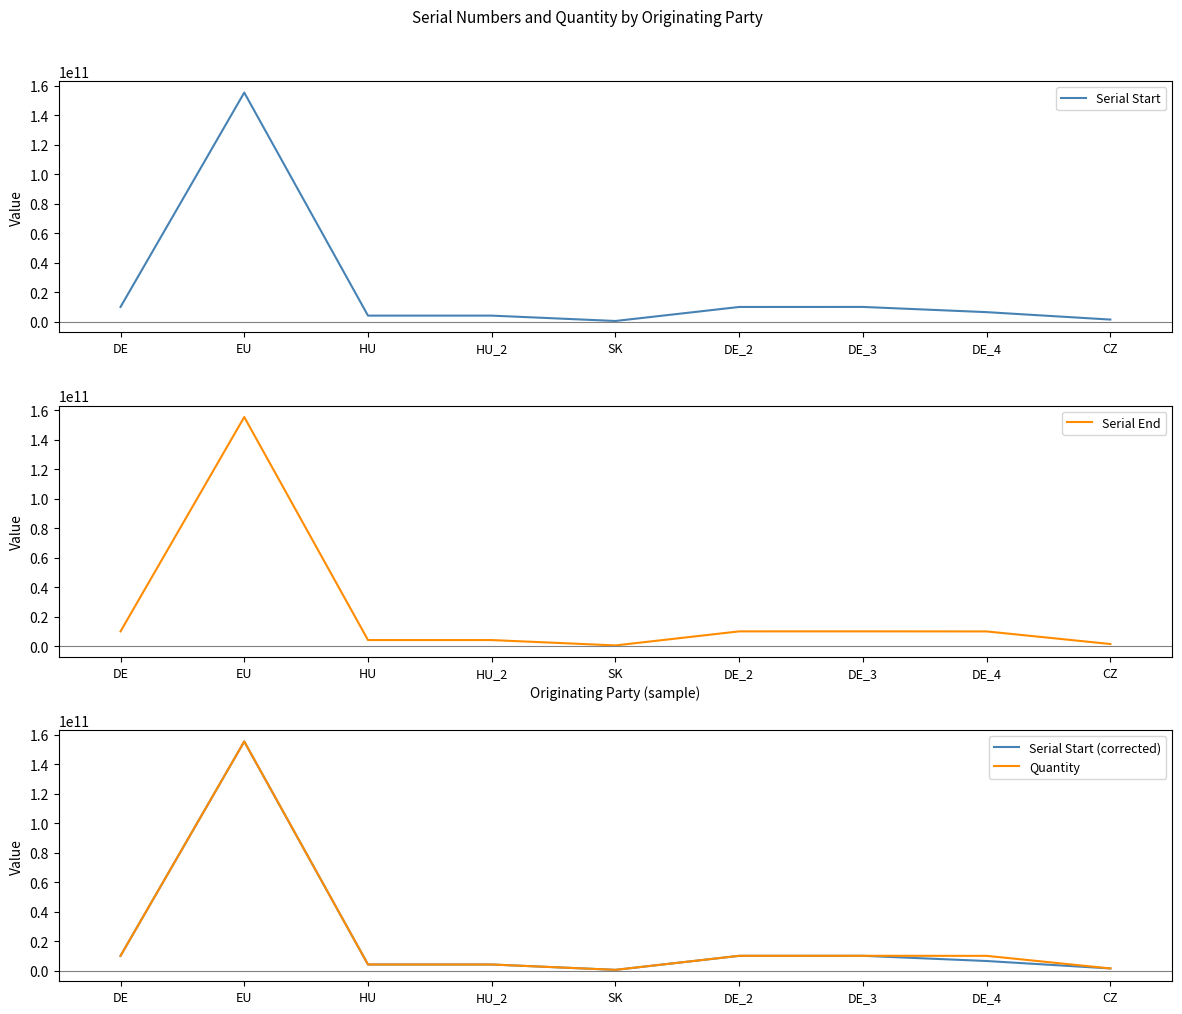

Is the value of Quantity at HU greater than the value of Serial Start at DE_2?

No